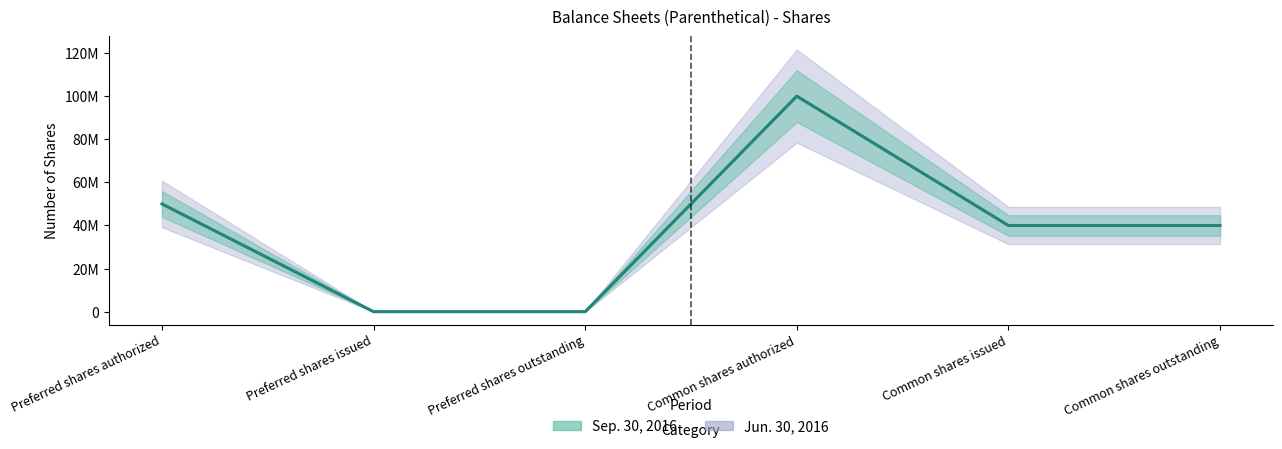

What is the difference between the maximum and minimum values in the Jun. 30, 2016 series?

100000000